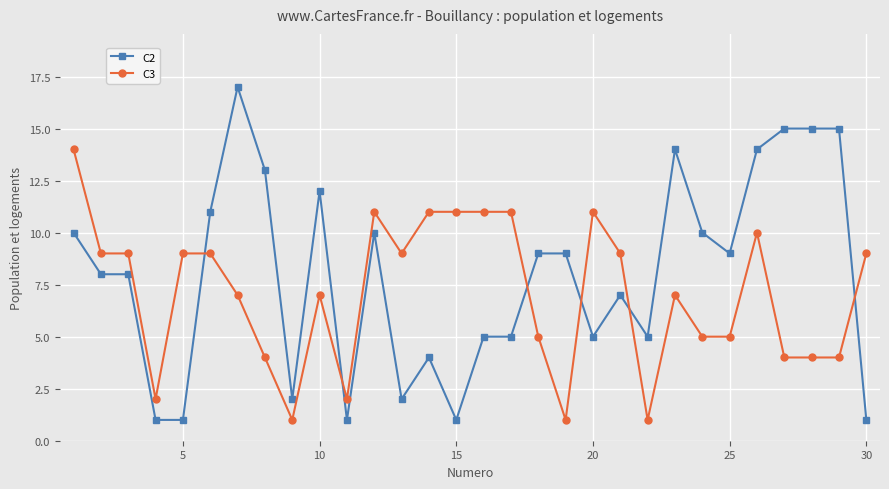

Which series has the largest range (max minus min)?

C2